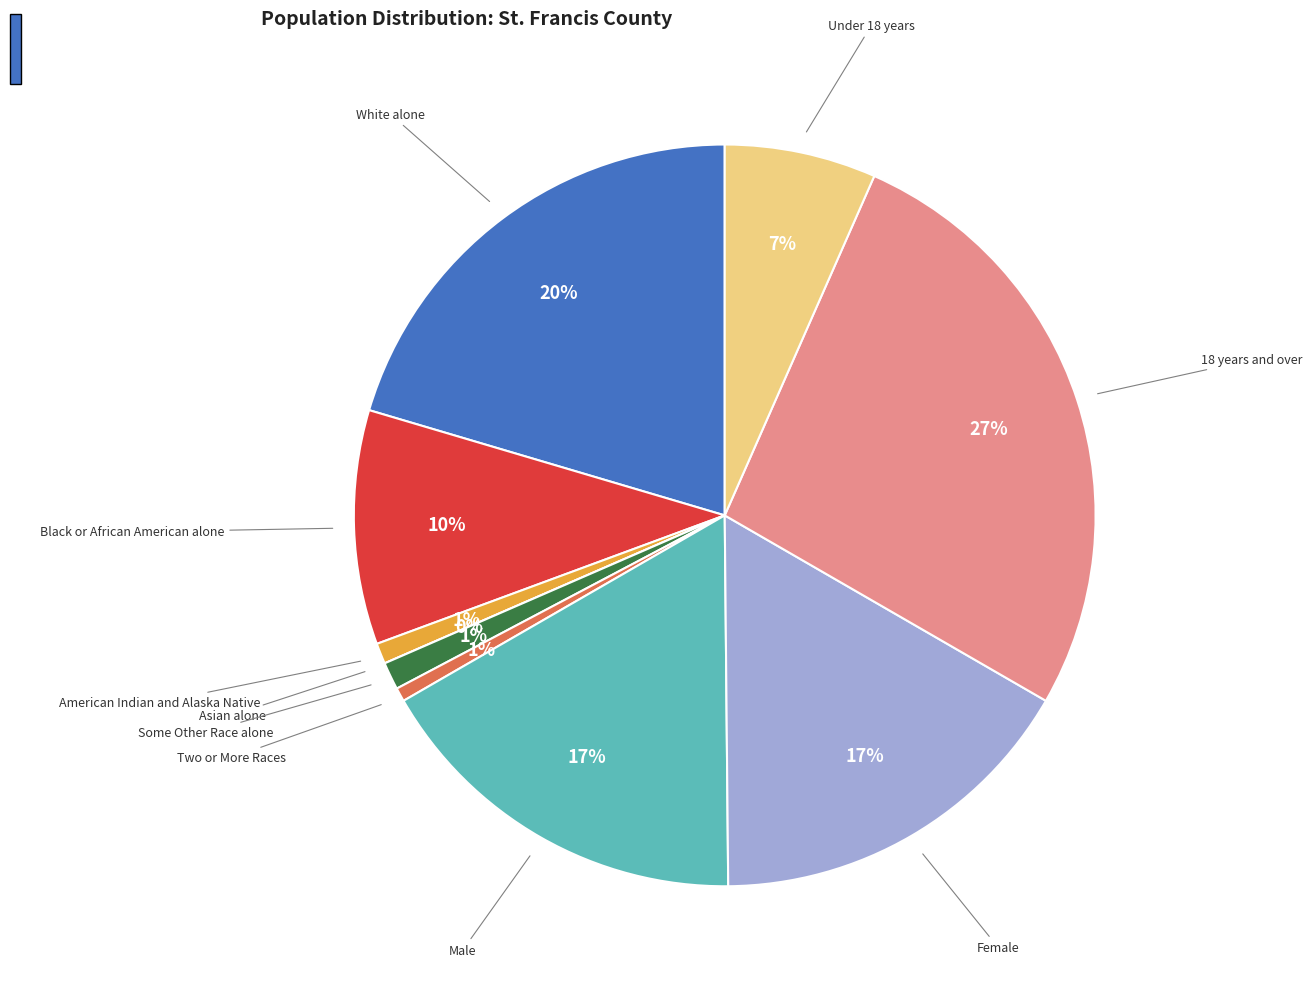

To the nearest percent, what is the combined percentage of Under 18 years and Black or African American alone?

17%